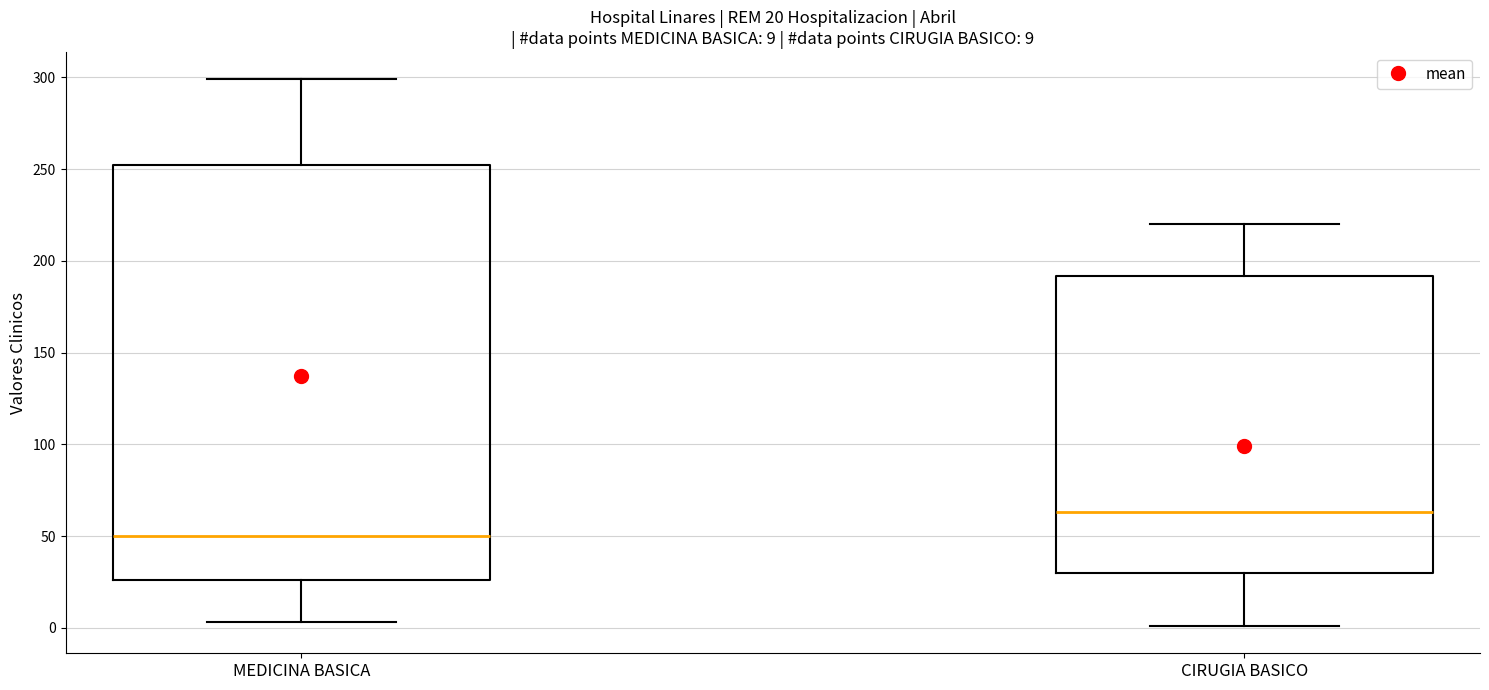

Which box is the tallest, from its lower edge to its upper edge?

MEDICINA BASICA